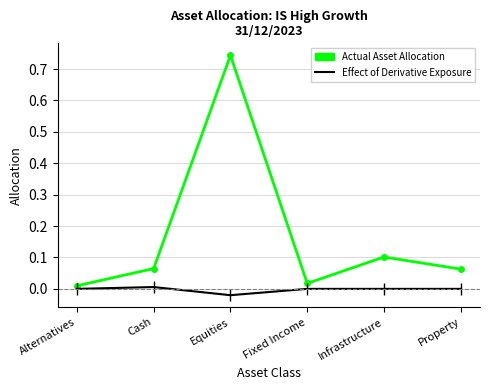

Between Equities and Infrastructure, which series saw the biggest shift?

Actual Asset Allocation